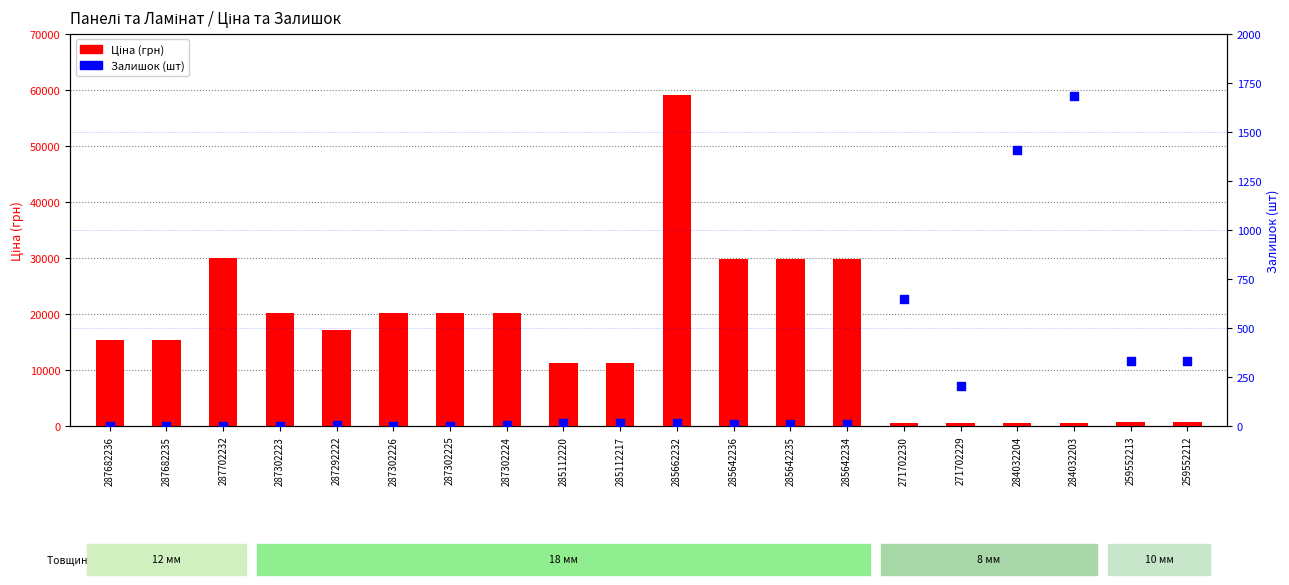

What are all the series names shown in the legend?

Ціна, Залишок